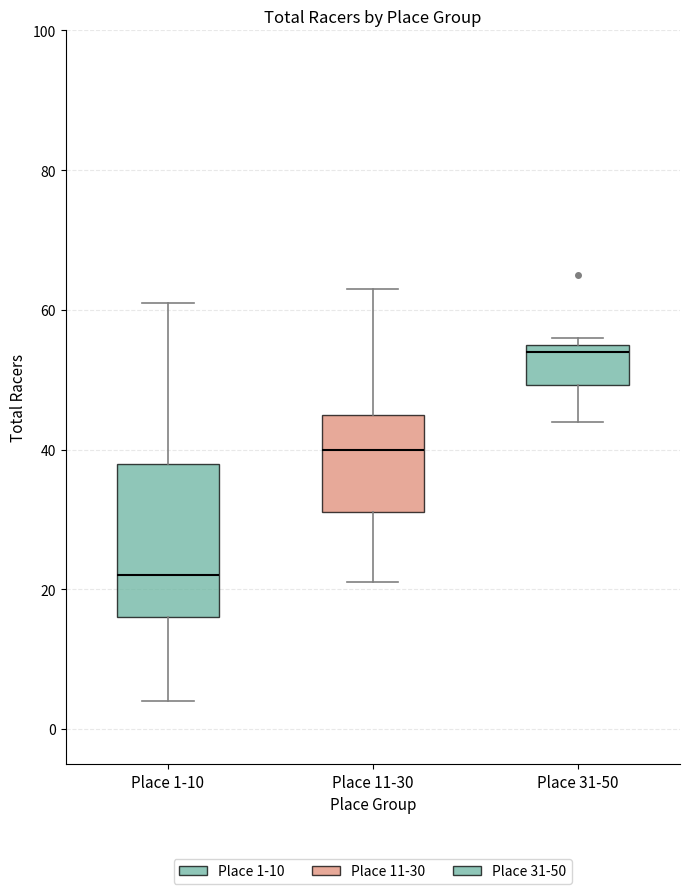

Reading left to right, read every box against the y-axis: the position of its median line, the range the box covers, and the ends of its whiskers. The values are not printed on the chart, so give them approximately, as read against the axis.

Place 1-10: median 22, box 16 to 38, whiskers 4 to 62
Place 11-30: median 40, box 32 to 46, whiskers 22 to 64
Place 31-50: median 54, box 50 to 56, whiskers 44 to 56 (just above the box's upper edge)